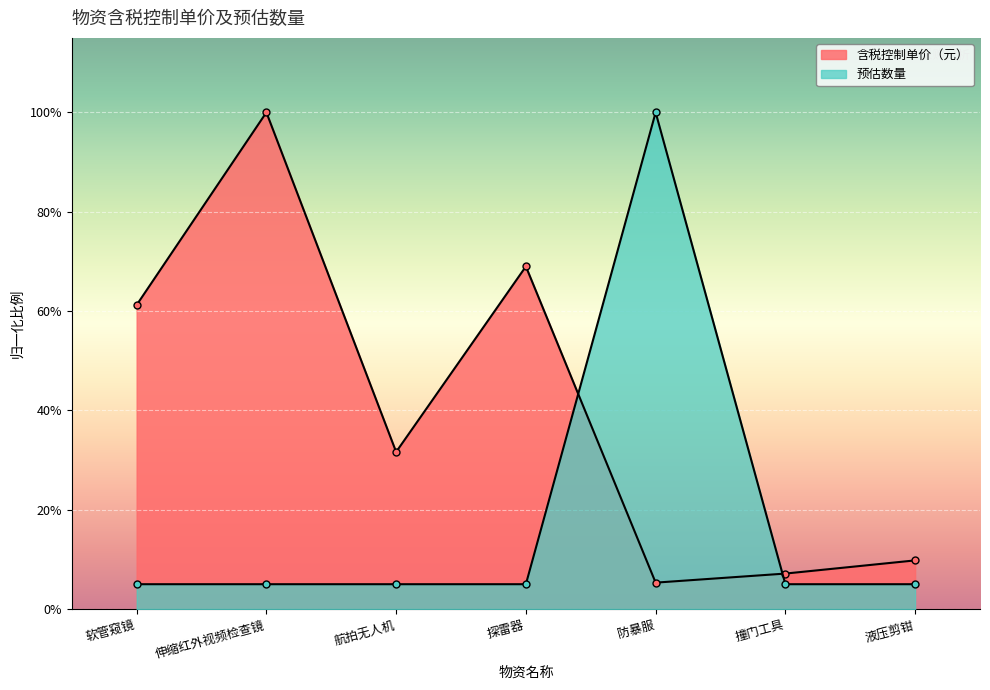

The value of 预估数量 at 液压剪钳 is 6.7. True or false?

False